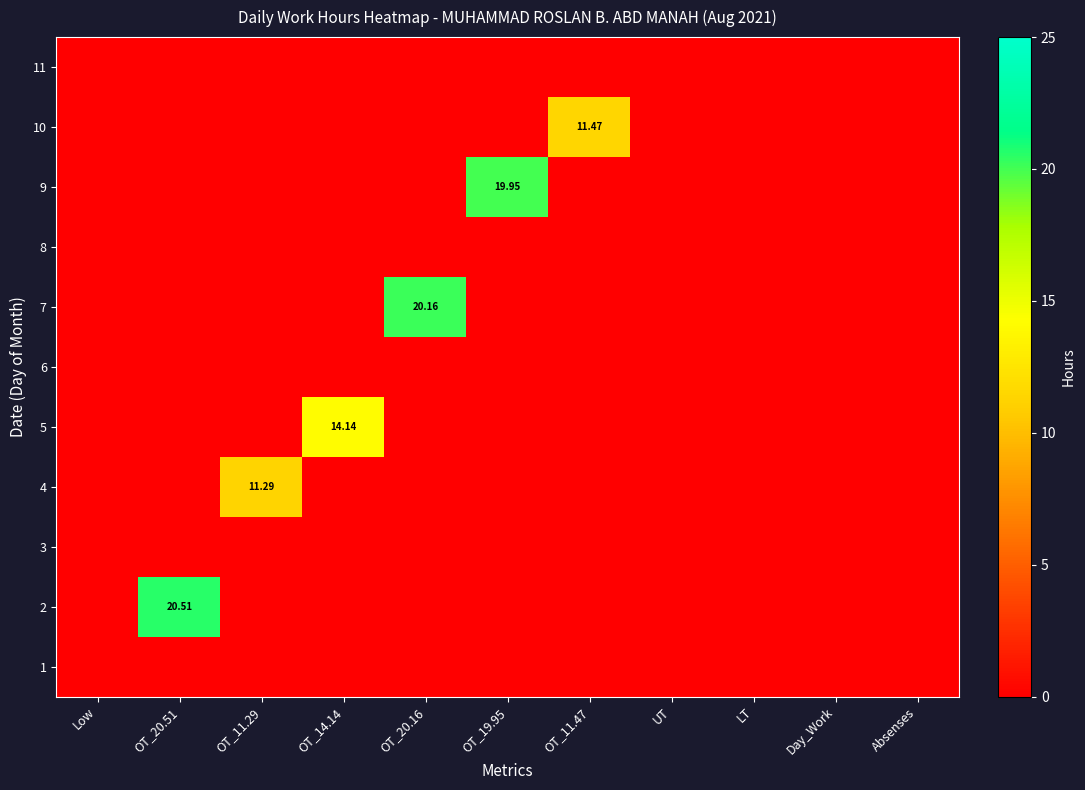

What is the maximum value for 7?

20.2